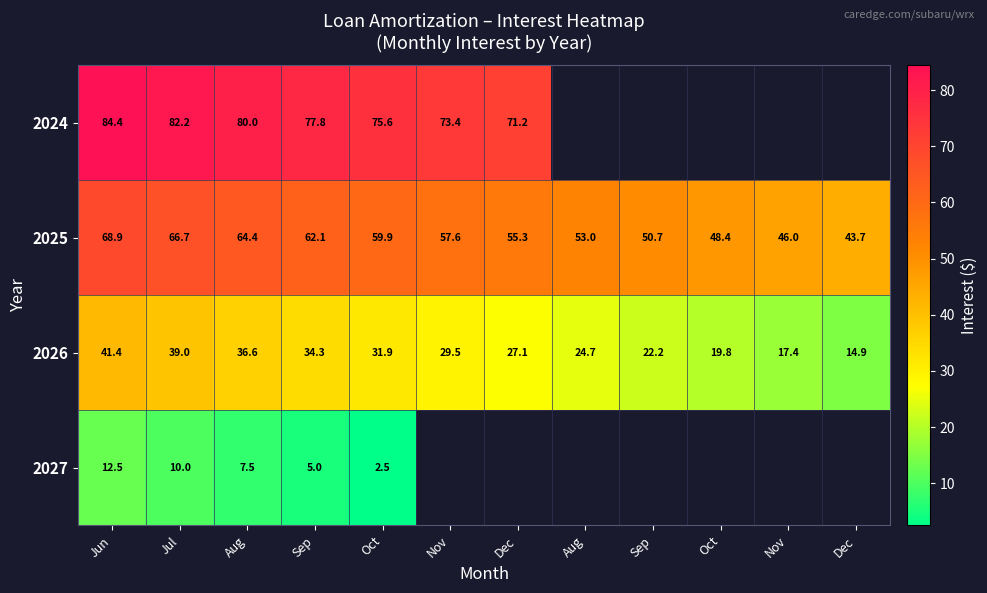

How many positive values does the 2024 series have?

7